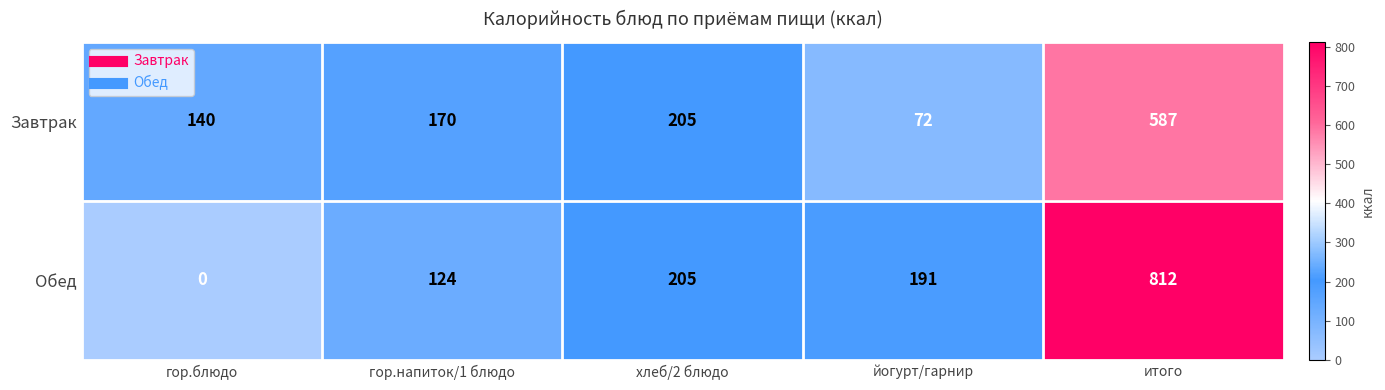

What is the difference between the maximum and minimum values in the Завтрак series?

515